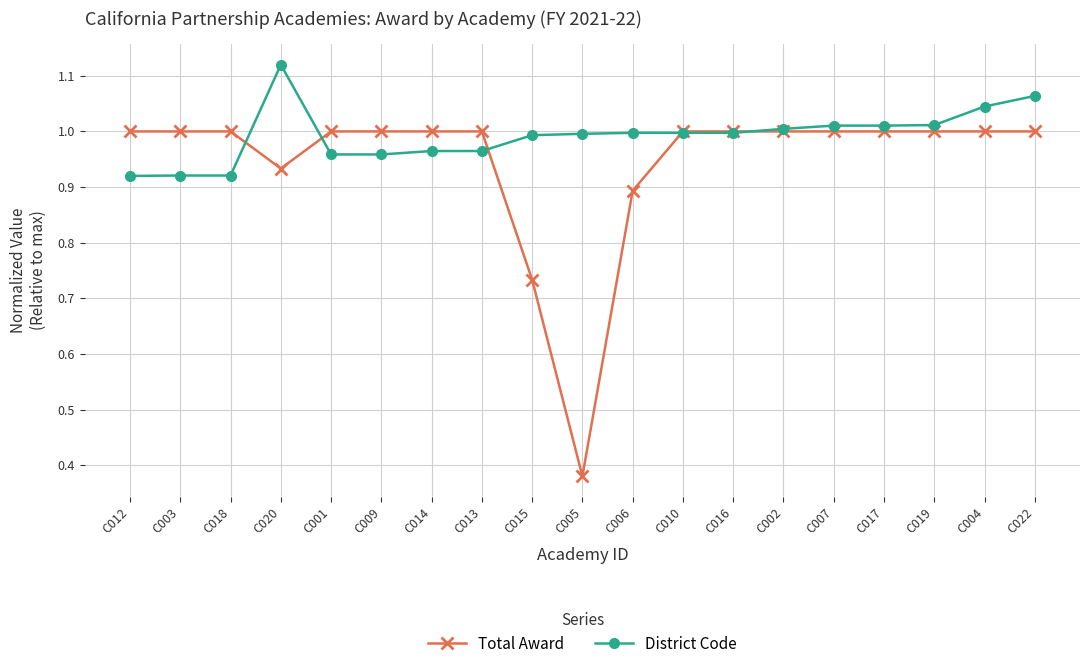

What position from the left is C002?

14